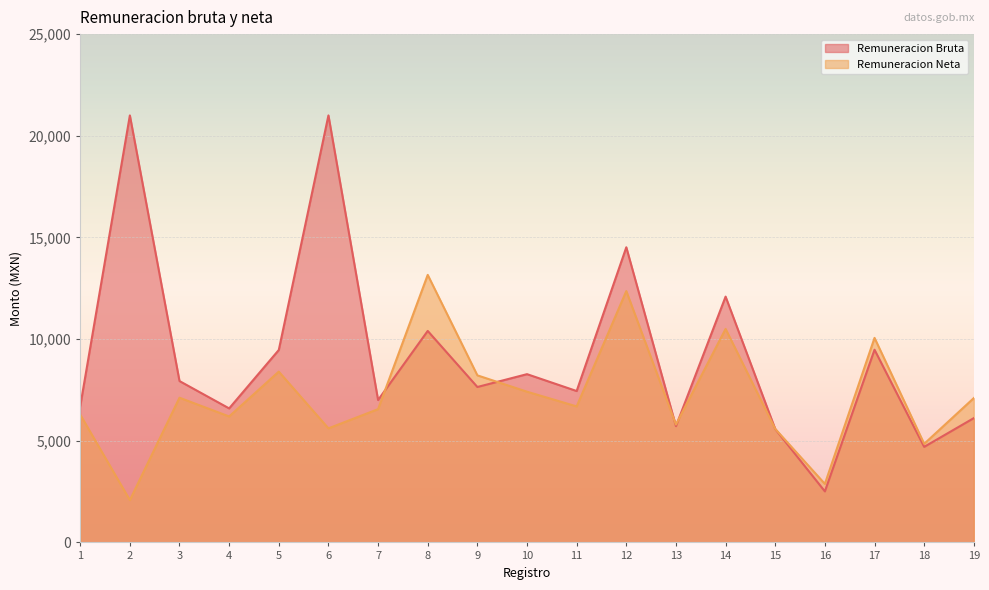

True or false: Remuneracion Neta and Remuneracion Bruta cross at least once.

True